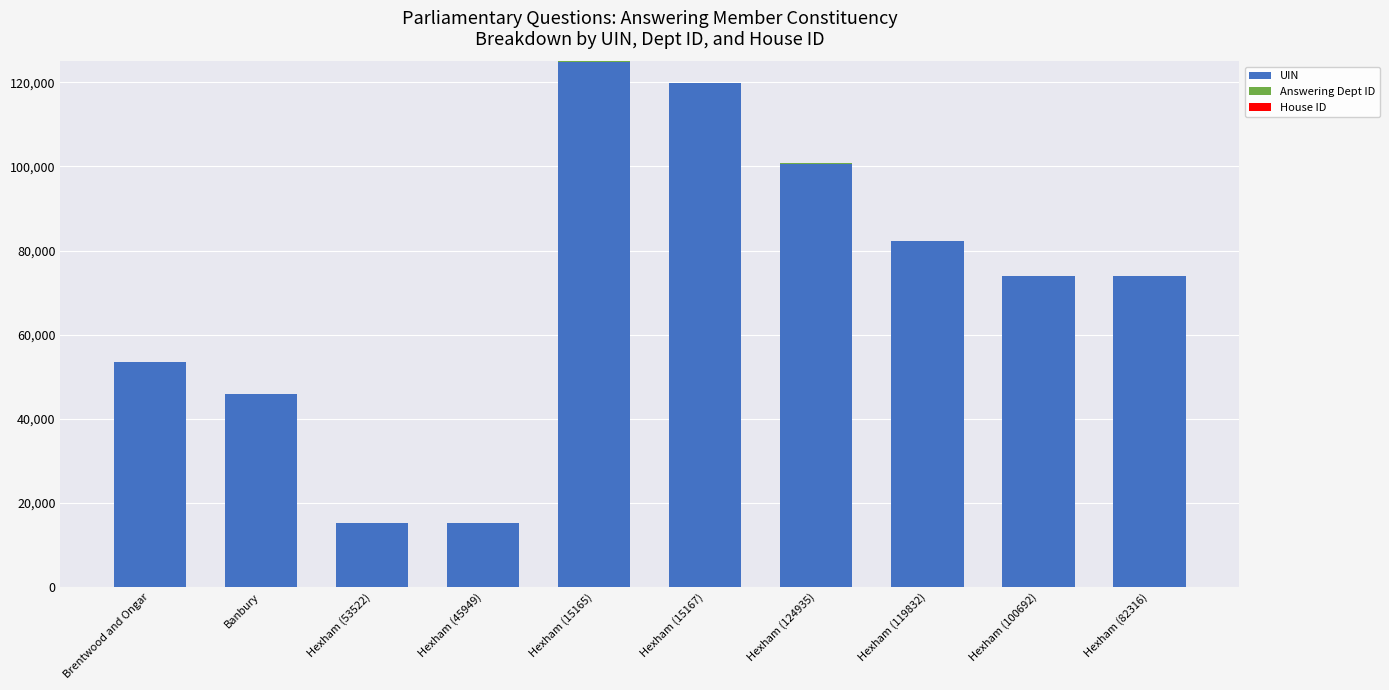

At which label does UIN reach its peak?

Hexham (15165)